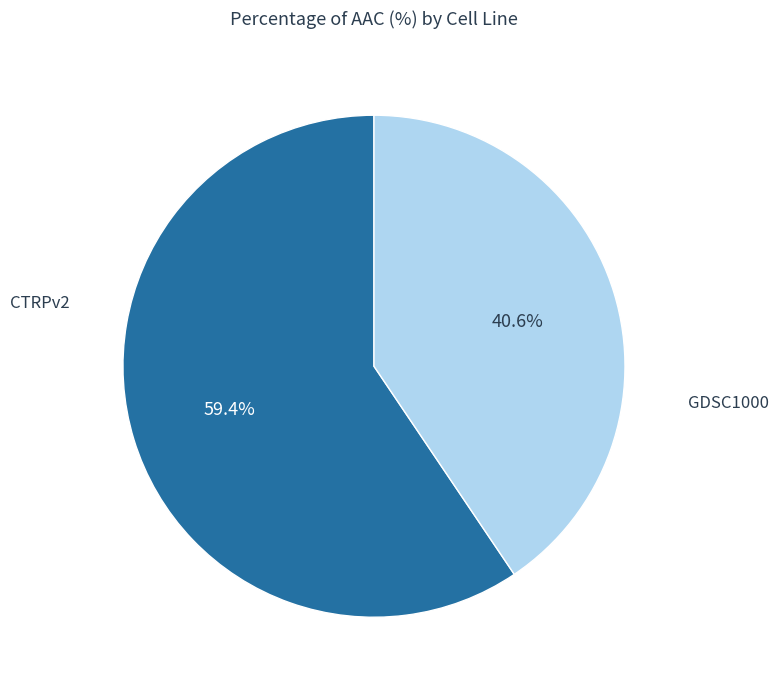

Does any single category account for the majority?

Yes